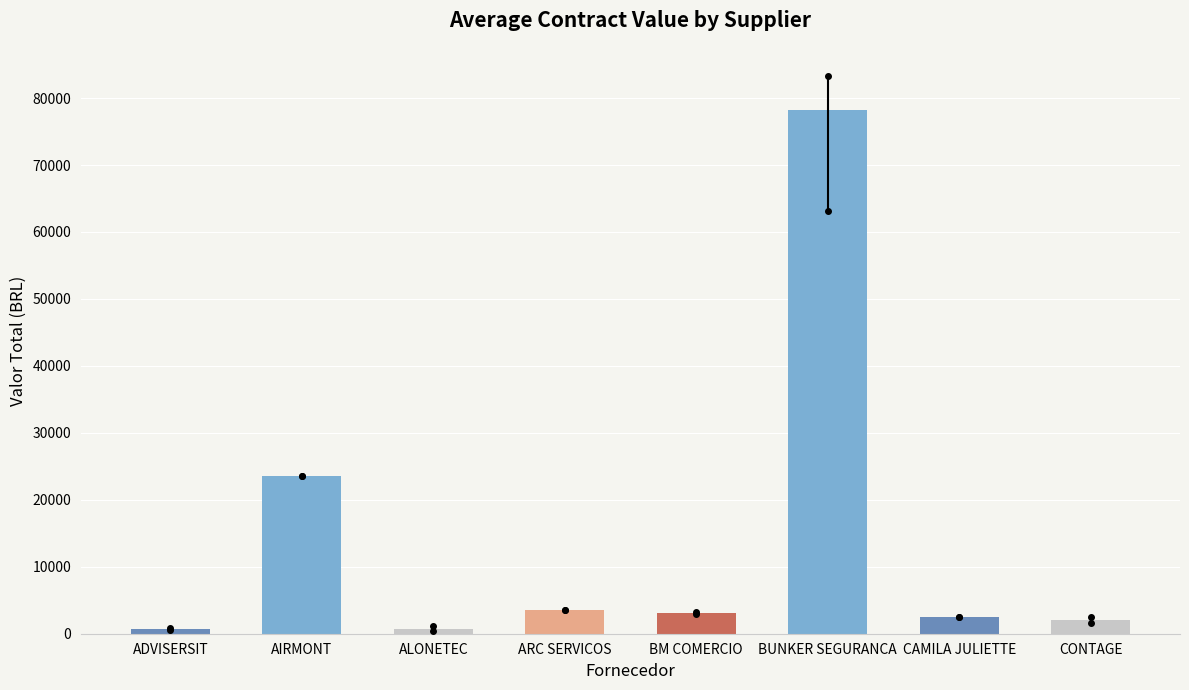

At which label is the value closest to 39418?

AIRMONT